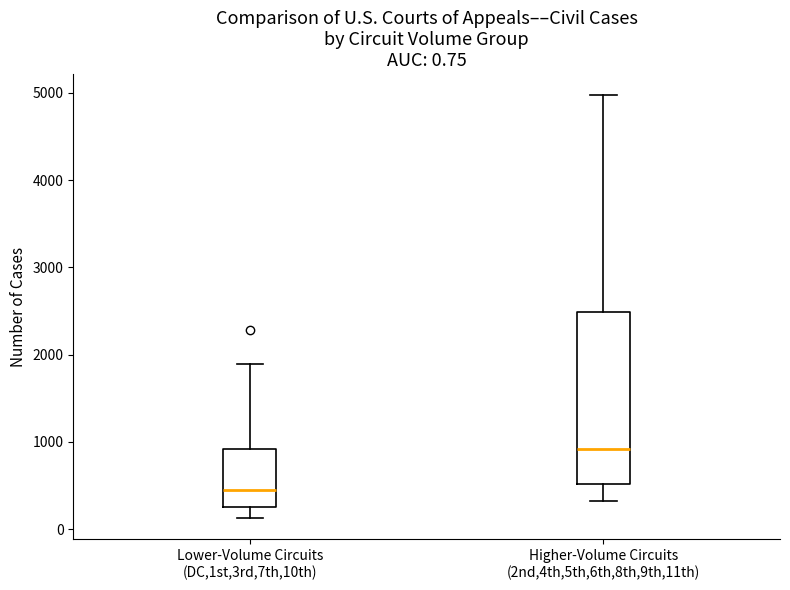

Which box's median line is the highest?

Higher-Volume Circuits (2nd,4th,5th,6th,8th,9th,11th)